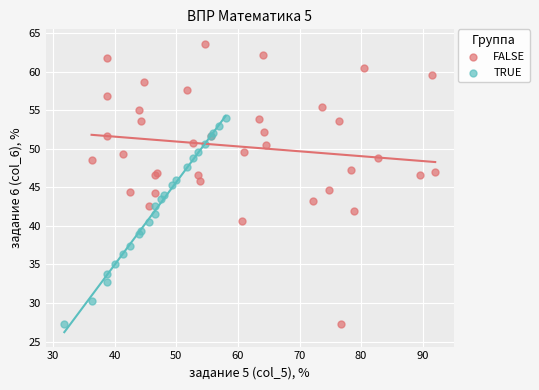

Which series has the largest Y range (max minus min)?

FALSE